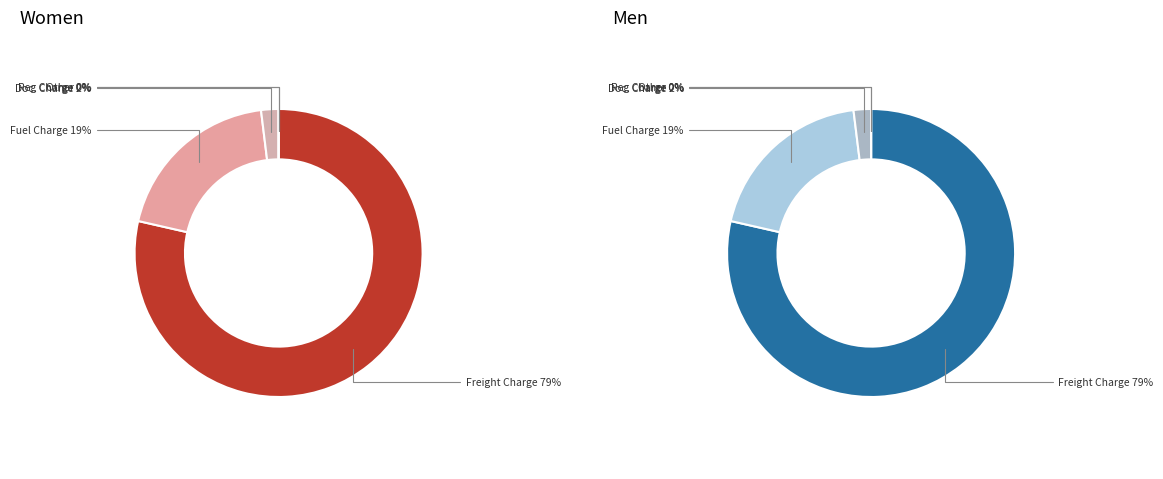

Does Freight Charge account for over 50% of the chart?

Yes